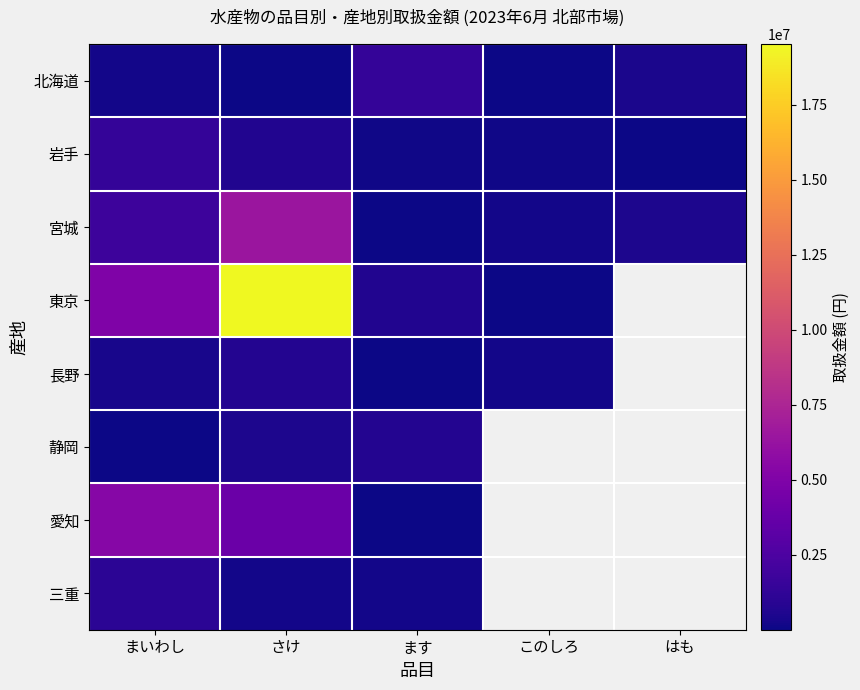

Which category has the highest value across all series?

さけ